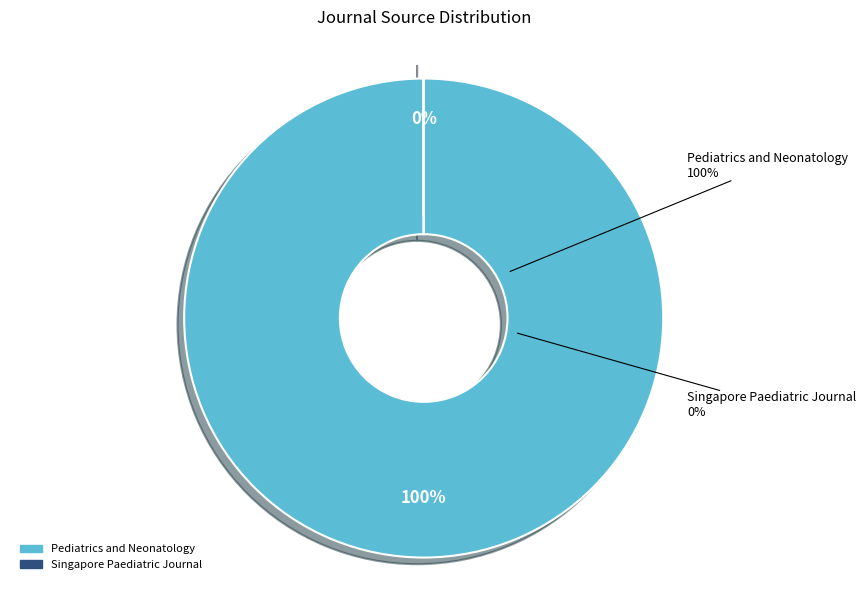

The Singapore Paediatric Journal slice represents 10% of the pie. True or false?

False